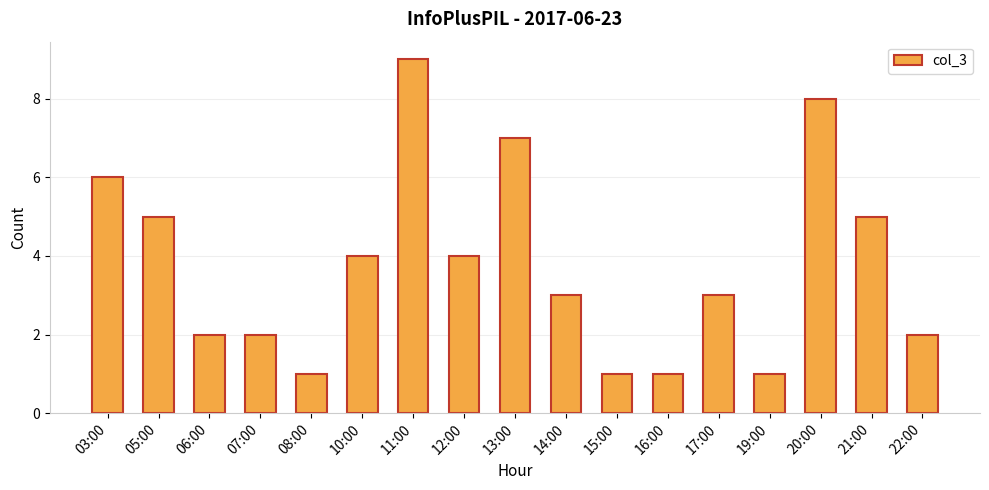

Does the chart contain stacked bars?

No